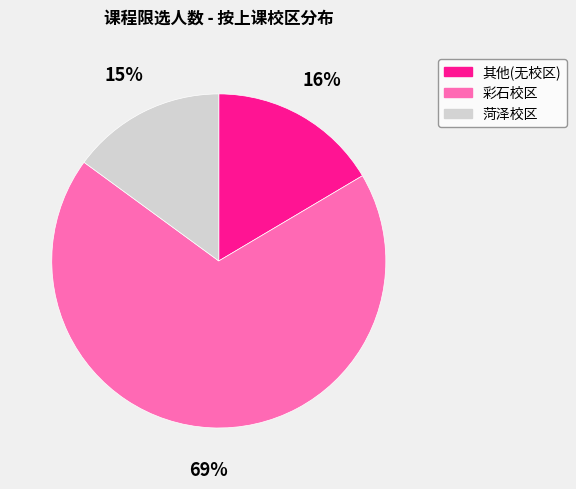

Which category has the biggest portion of the pie?

彩石校区